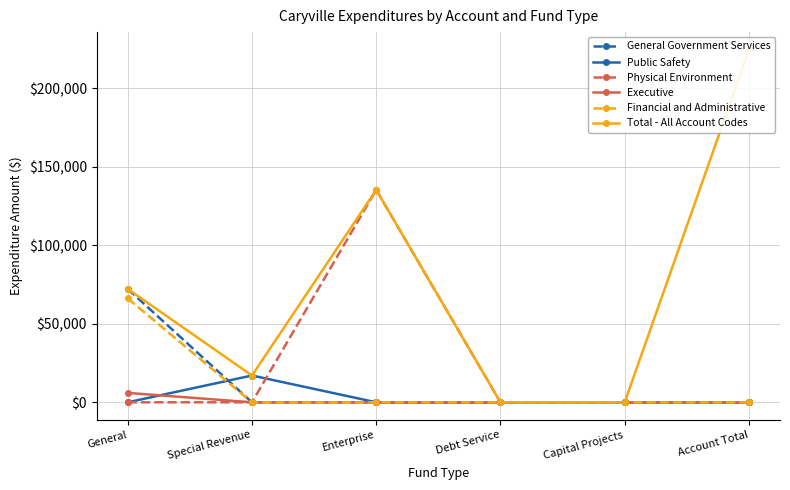

Reading left to right, list all the values displayed in this chart.

General Government Services: General=72215	Special Revenue=0	Enterprise=0	Debt Service=0	Capital Projects=0	Account Total=0
Public Safety: General=0	Special Revenue=17076	Enterprise=0	Debt Service=0	Capital Projects=0	Account Total=0
Physical Environment: General=0	Special Revenue=0	Enterprise=135325	Debt Service=0	Capital Projects=0	Account Total=0
Executive: General=6000	Special Revenue=0	Enterprise=0	Debt Service=0	Capital Projects=0	Account Total=0
Financial and Administrative: General=66215	Special Revenue=0	Enterprise=0	Debt Service=0	Capital Projects=0	Account Total=0
Total - All Account Codes: General=72215	Special Revenue=17076	Enterprise=135325	Debt Service=0	Capital Projects=0	Account Total=224616